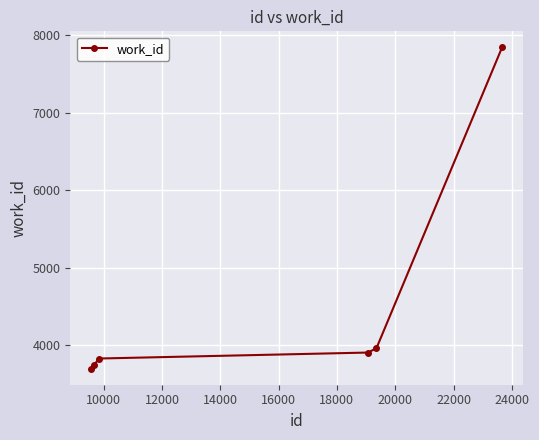

What is the difference between the maximum and minimum values?

4148